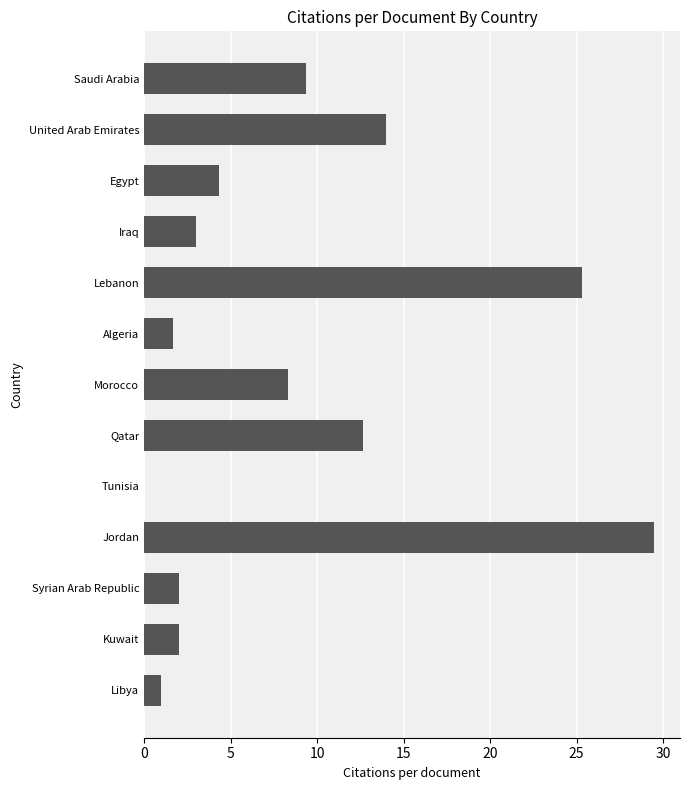

Reading bottom to top, what are all the values shown in this chart?

Libya=1.0	Kuwait=2.0	Syrian Arab Republic=2.0	Jordan=29.5	Tunisia=0.0	Qatar=12.7	Morocco=8.3	Algeria=1.7	Lebanon=25.3	Iraq=3.0	Egypt=4.3	United Arab Emirates=14.0	Saudi Arabia=9.4